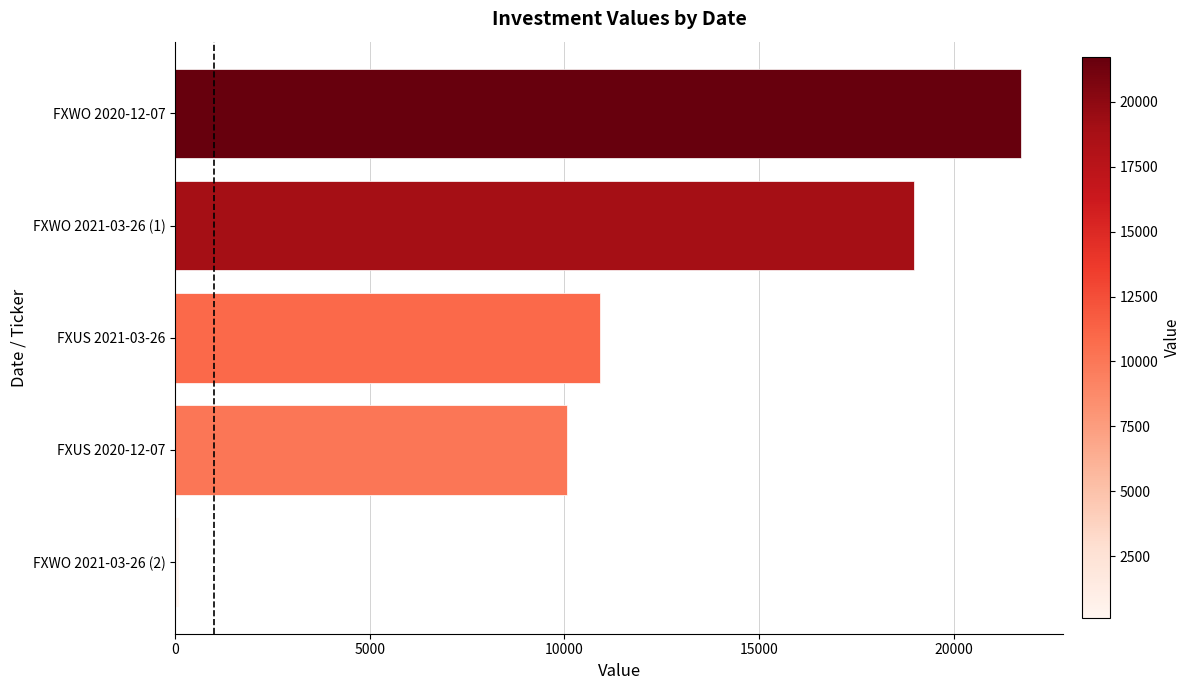

Rank the categories by value from lowest to highest.

FXWO 2021-03-26 (2), FXUS 2020-12-07, FXUS 2021-03-26, FXWO 2021-03-26 (1), FXWO 2020-12-07